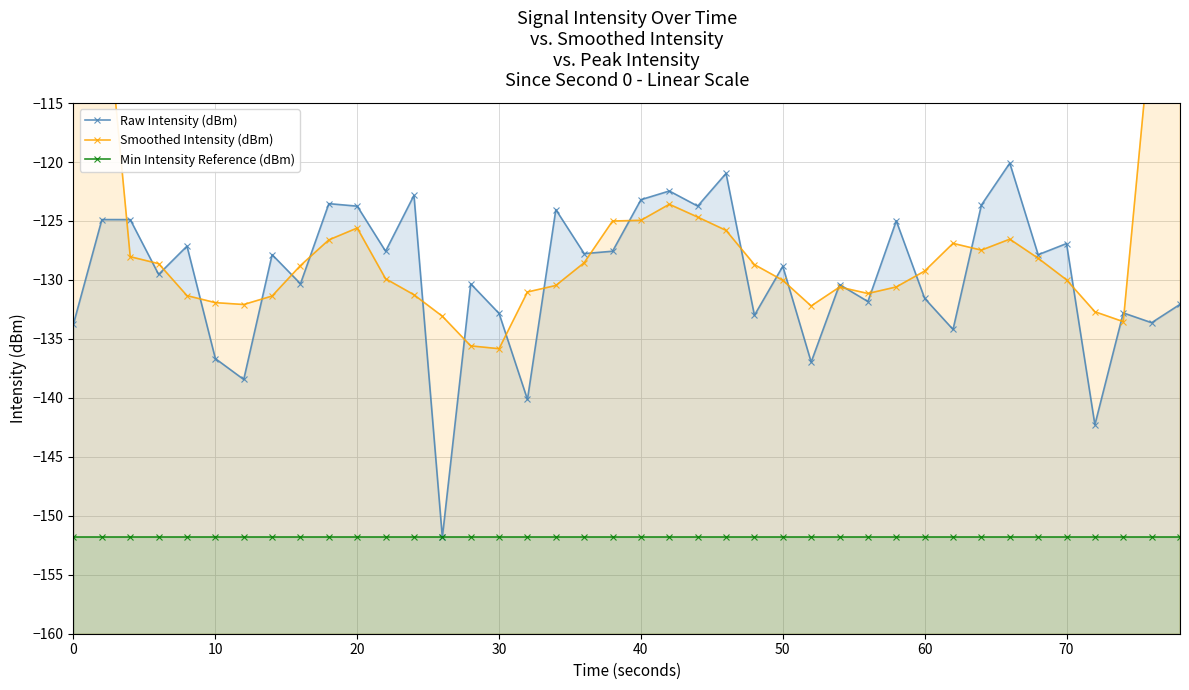

What is the value of the Min Intensity Reference (dBm) point at the 35th from the left?

-151.8